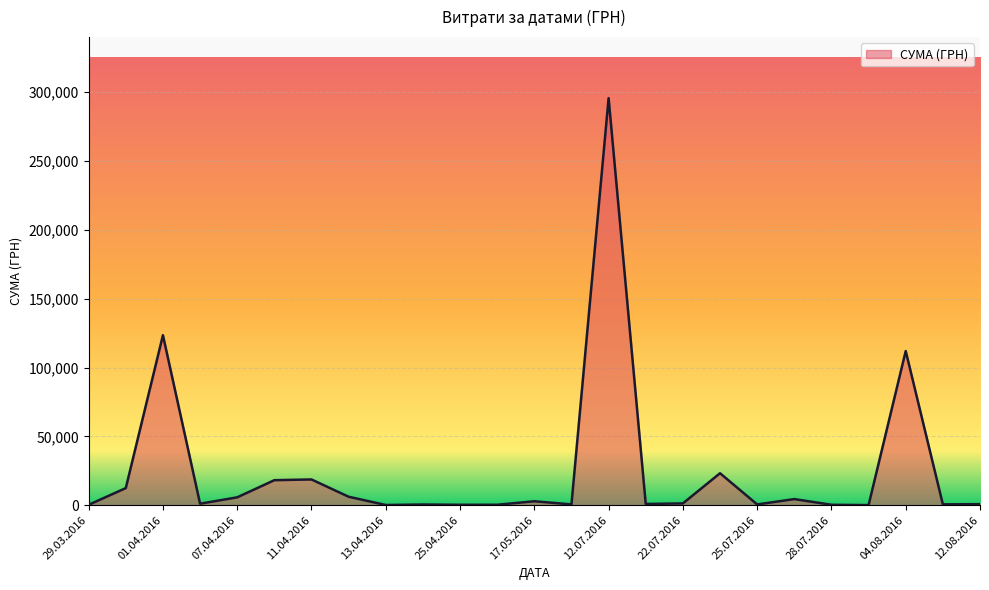

What is the sum of all values?

630977.9